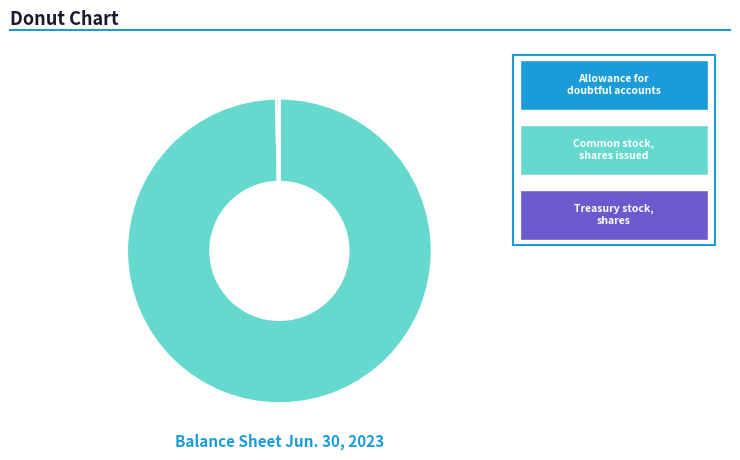

Does any single category account for the majority?

Yes